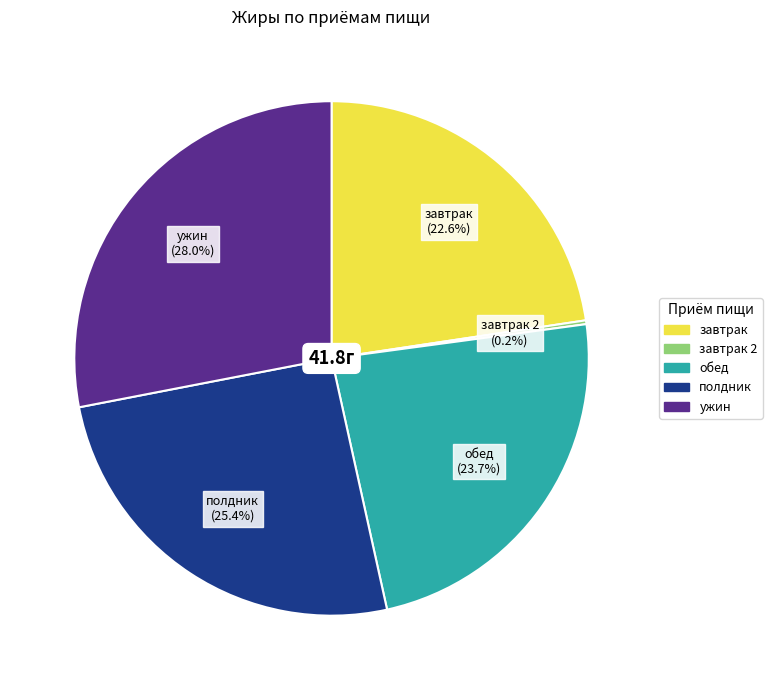

Is there any slice that represents more than half of the pie?

No